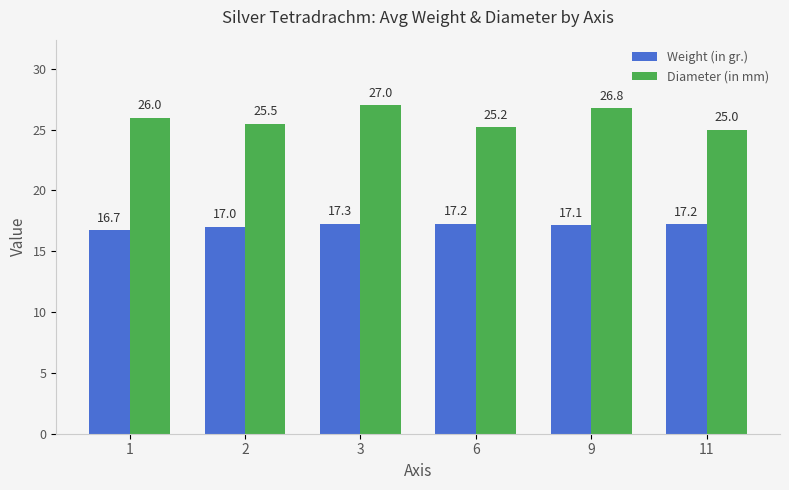

Which series has the largest total across all categories?

Diameter (in mm)